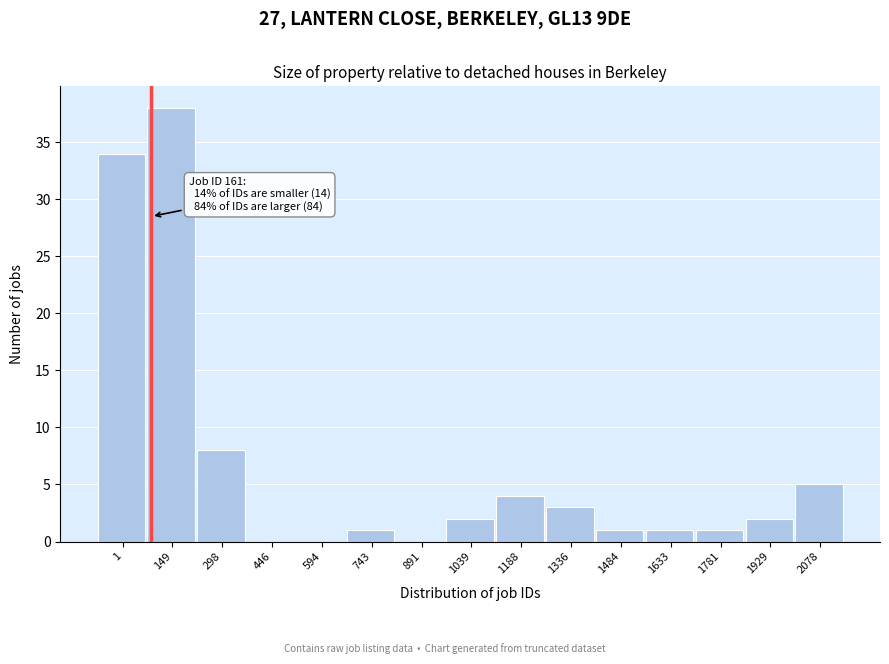

Reading left to right, list all the values displayed in this chart.

1=34	149=38	298=8	446=0	594=0	743=1	891=0	1039=2	1188=4	1336=3	1484=1	1633=1	1781=1	1929=2	2078=5